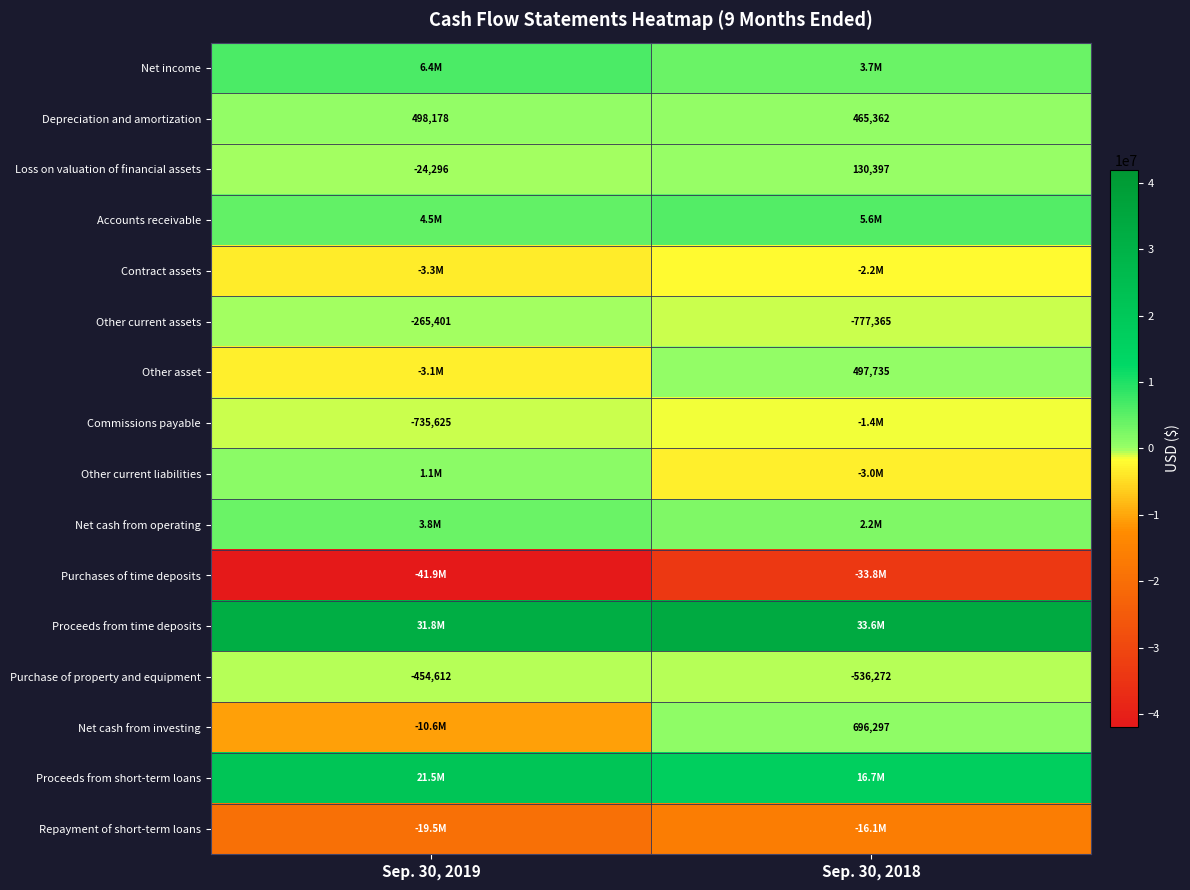

Is the value of Commissions payable at Sep. 30, 2019 greater than the value of Other current assets at Sep. 30, 2018?

Yes